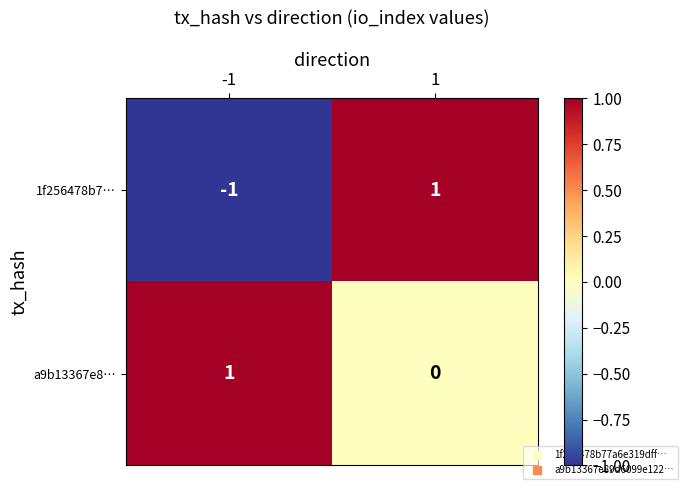

Rank the series by their average value, from highest to lowest.

a9b13367e8…, 1f256478b7…